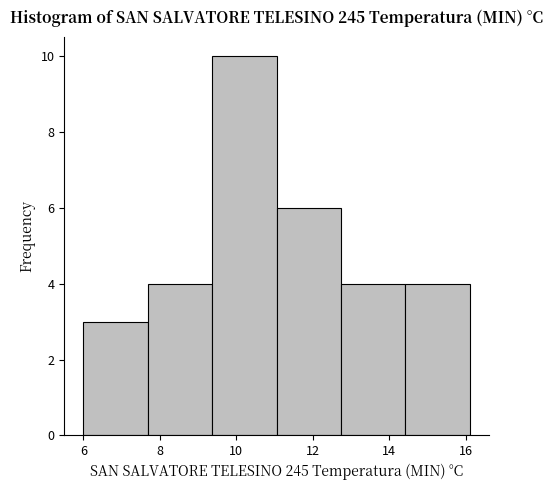

Reading left to right, list every bar in this chart as the range it spans on the x-axis followed by its height. Neither the bar edges nor the heights are printed on the chart, so give them approximately, as read against the axes.

6.0 to 7.6: 3
7.6 to 9.4: 4
9.4 to 11.0: 10
11.0 to 12.8: 6
12.8 to 14.4: 4
14.4 to 16.2: 4